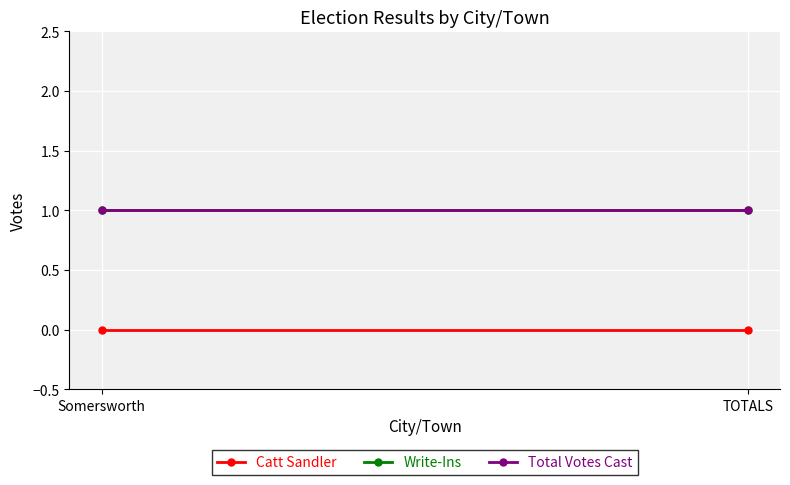

Reading right to left, what are all the values shown in this chart?

Catt Sandler: TOTALS=0	Somersworth=0
Write-Ins: TOTALS=1	Somersworth=1
Total Votes Cast: TOTALS=1	Somersworth=1